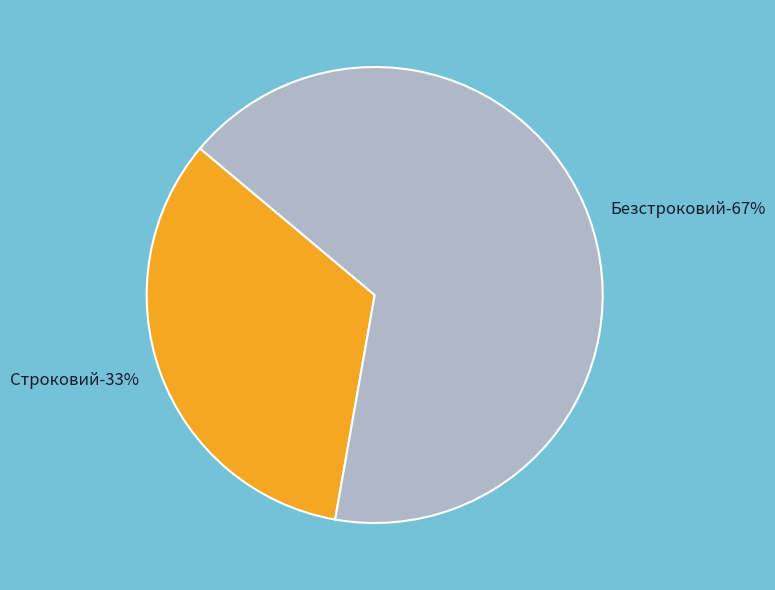

How many slices are in this pie chart?

2